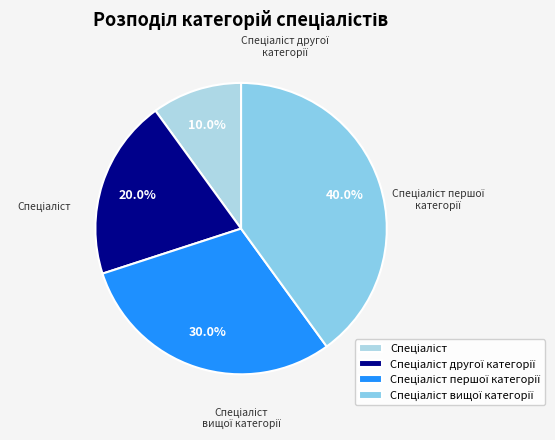

How many slices are in this pie chart?

4